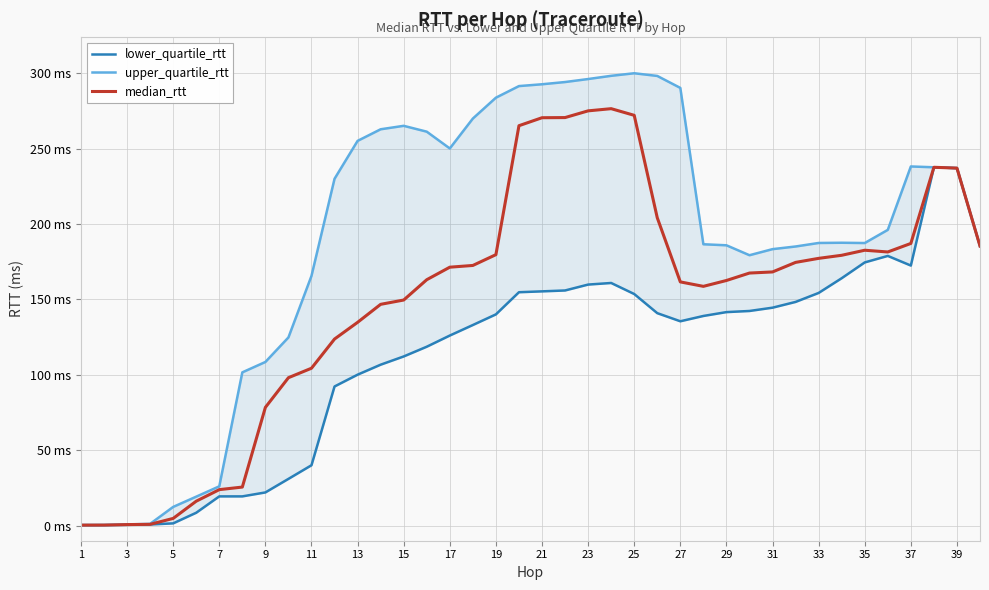

Reading left to right, what are all the values shown in this chart?

lower_quartile_rtt: 0.3	0.4	0.5	0.8	1.5	8.6	19.4	19.4	22.0	31.0	40.0	92.3	100.1	106.7	112.2	118.6	126.1	133.0	140.1	154.8	155.4	155.9	159.8	160.9	153.6	140.9	135.5	139.0	141.6	142.3	144.5	148.3	154.3	164.1	174.5	178.9	172.5	237.6	237.1	185.4
upper_quartile_rtt: 0.5	0.4	0.8	1.2	12.4	19.2	26.1	101.6	108.5	124.8	165.6	230.0	255.1	262.8	265.1	261.2	250.1	269.9	283.8	291.5	292.7	294.2	296.1	298.3	300.0	298.2	290.3	186.6	185.9	179.3	183.3	185.1	187.4	187.6	187.4	196.1	238.2	237.6	237.1	185.4
median_rtt: 0.3	0.4	0.7	0.9	4.8	16.2	23.9	25.6	78.4	98.1	104.4	123.7	134.8	146.7	149.6	163.1	171.4	172.5	179.7	265.2	270.5	270.6	275.0	276.5	272.1	204.1	161.6	158.7	162.6	167.5	168.2	174.6	177.2	179.3	182.6	181.5	187.1	237.6	237.1	185.4